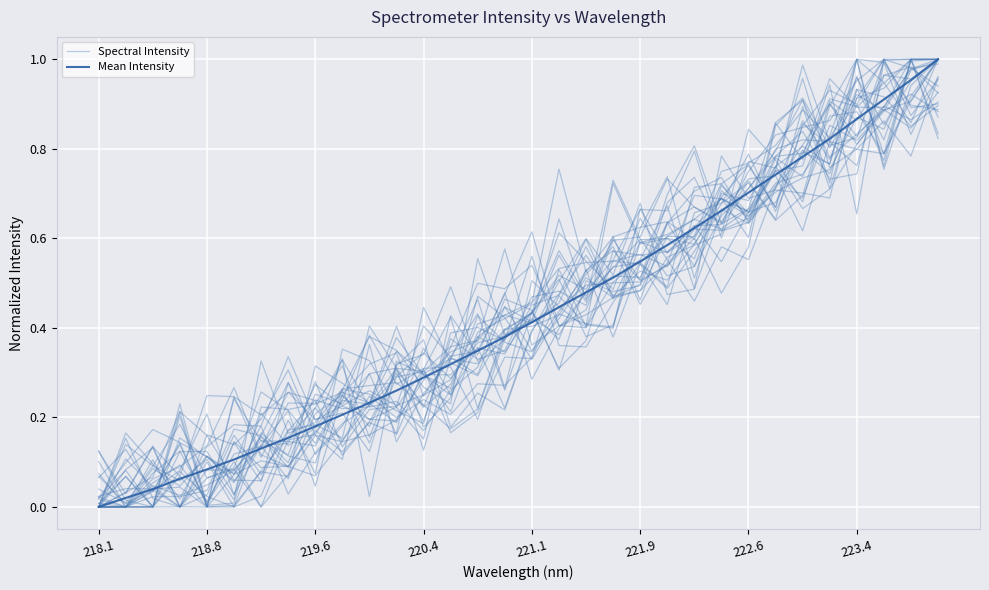

True or false: Spectral Intensity has more than 0 interior local peaks.

True